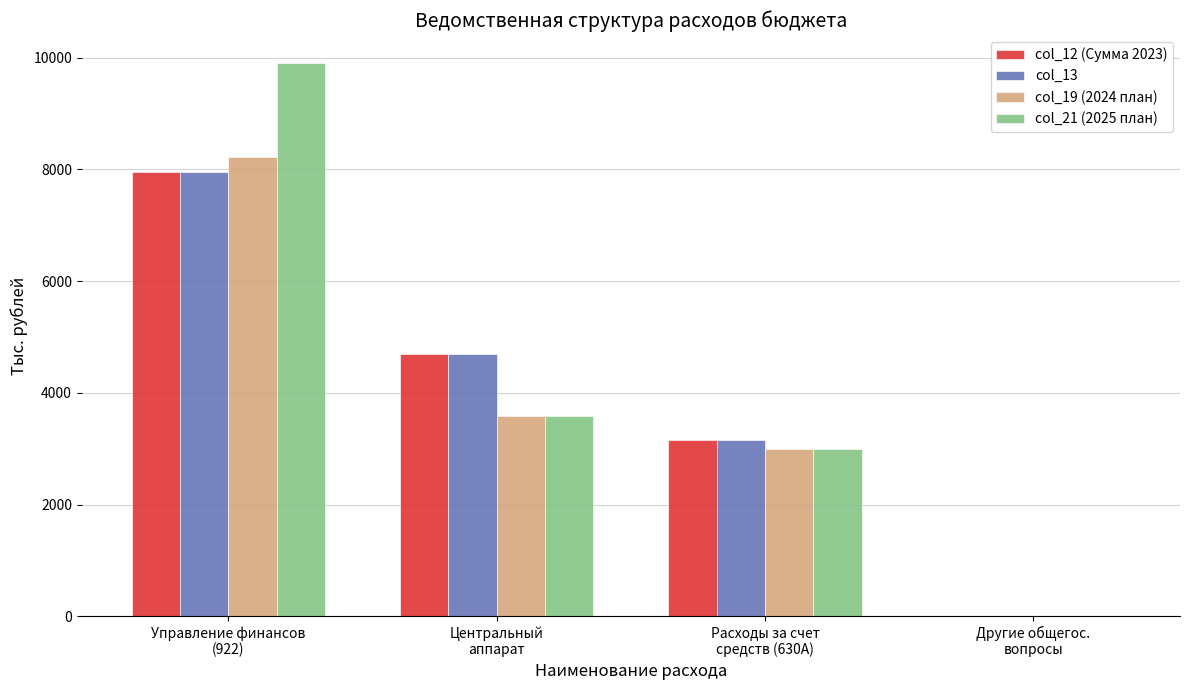

True or false: col_12 (Сумма 2023) has a value of 4688.2 at Центральный
аппарат.

True